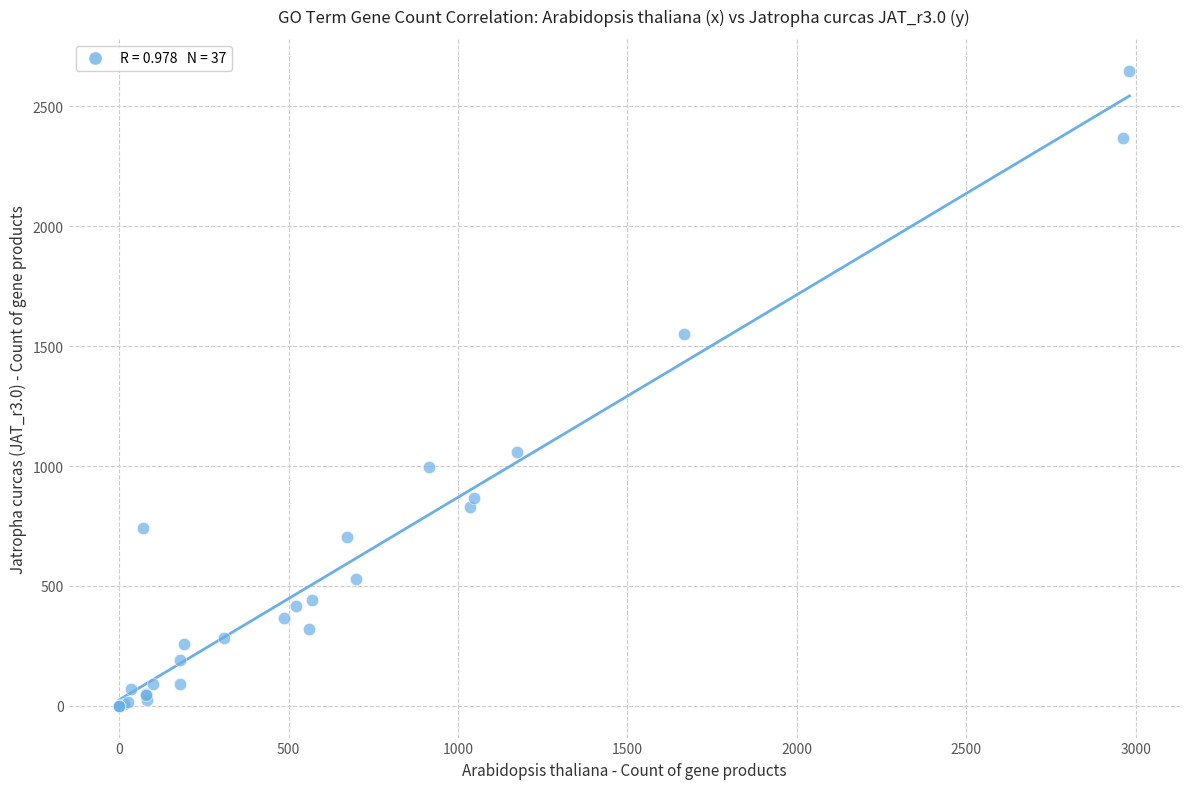

What Y value in the scatter plot is closest to 1324?

1550